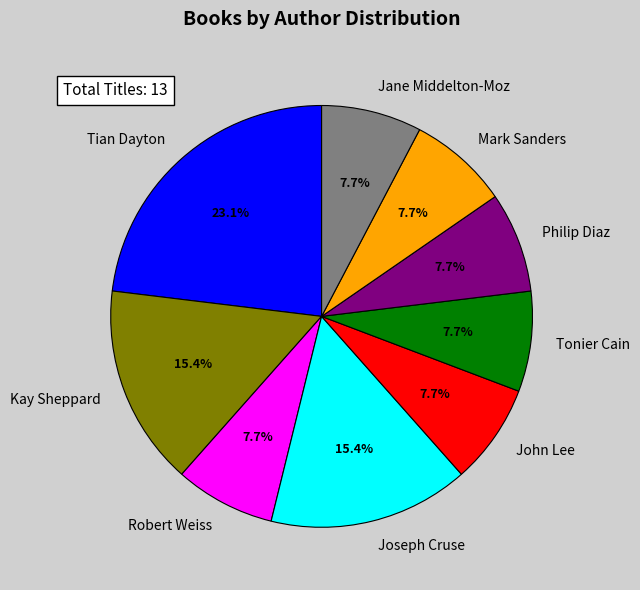

What percentage is NOT represented by Tonier Cain?

92.3%